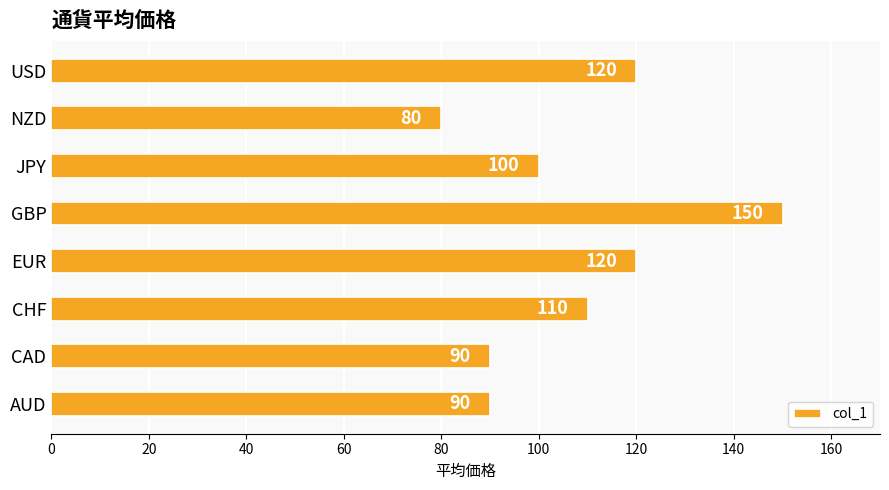

How many values are between 90 and 120?

6